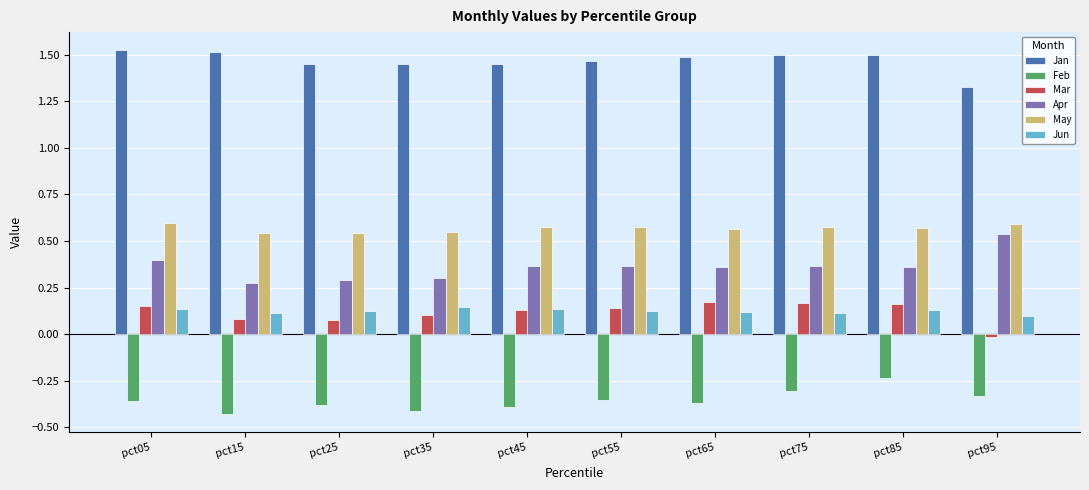

The Jan series shows 0.4 at pct25. True or false?

False